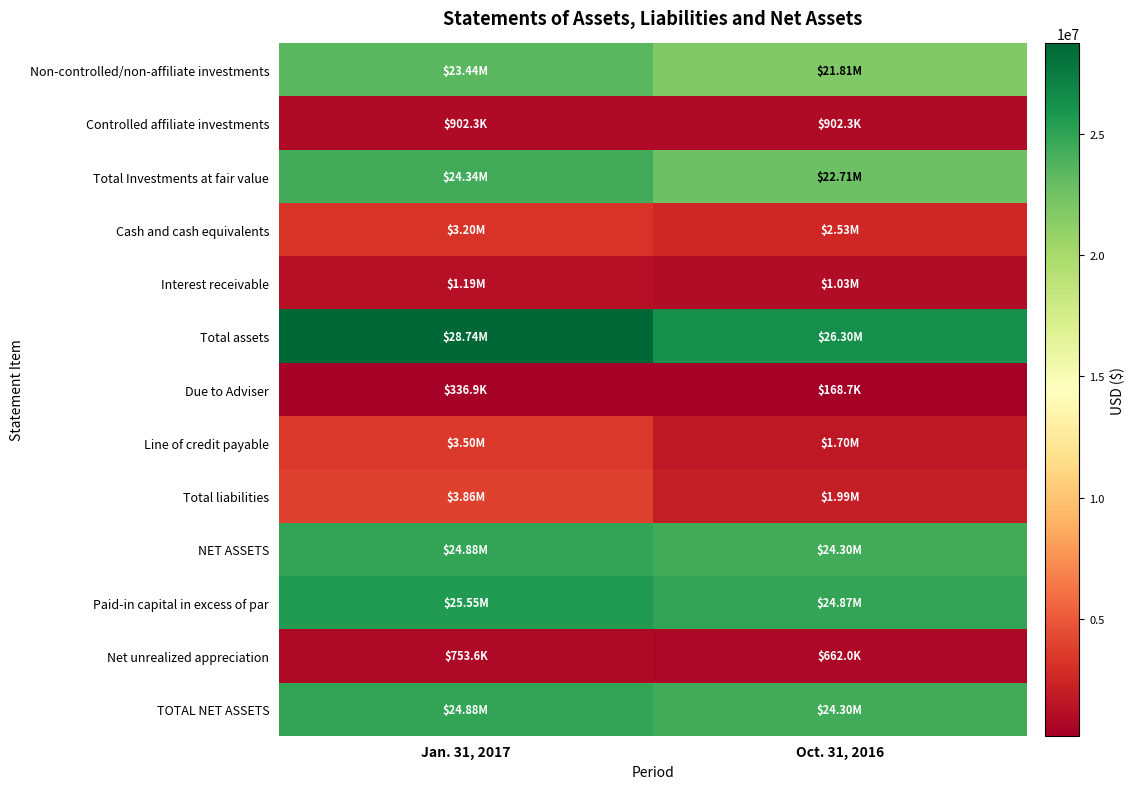

Which series changed the most between Jan. 31, 2017 and Oct. 31, 2016?

Total assets